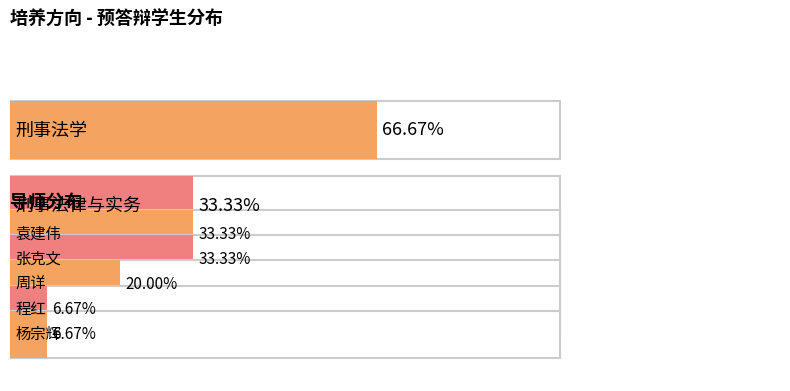

Rank the series by their maximum value, from lowest to highest.

刑事法律与实务, 刑事法学